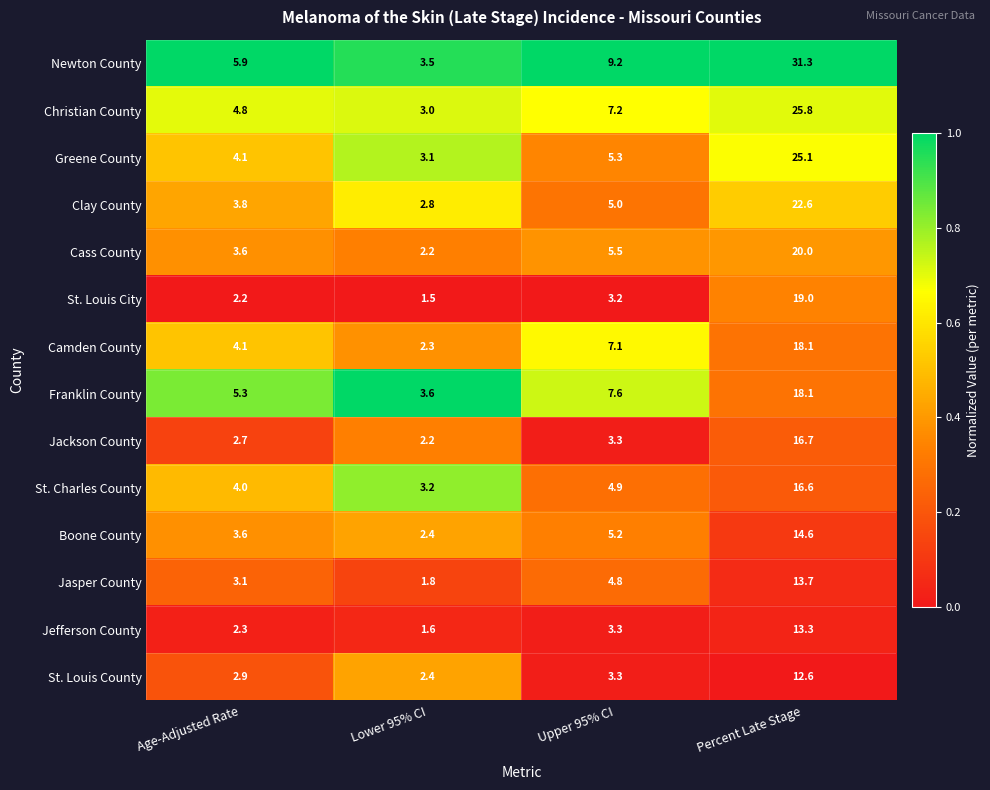

Which category has the highest value across all series?

Percent Late Stage